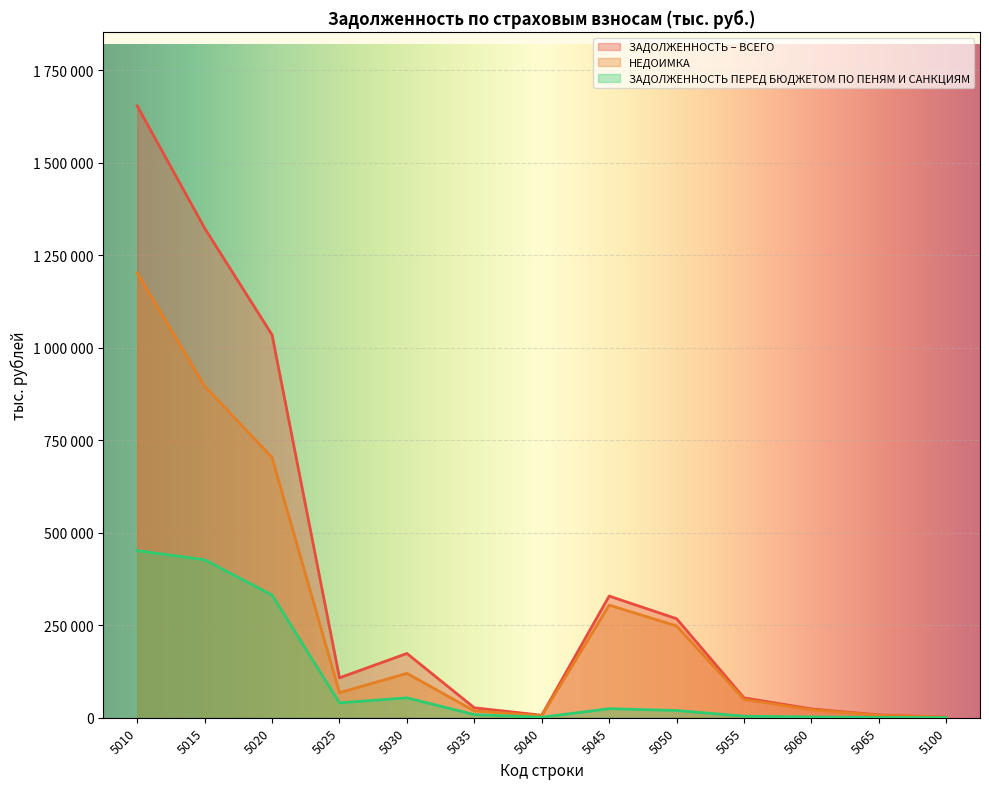

What are all the series names shown in the legend?

ЗАДОЛЖЕННОСТЬ – ВСЕГО, НЕДОИМКА, ЗАДОЛЖЕННОСТЬ ПЕРЕД БЮДЖЕТОМ ПО ПЕНЯМ И САНКЦИЯМ